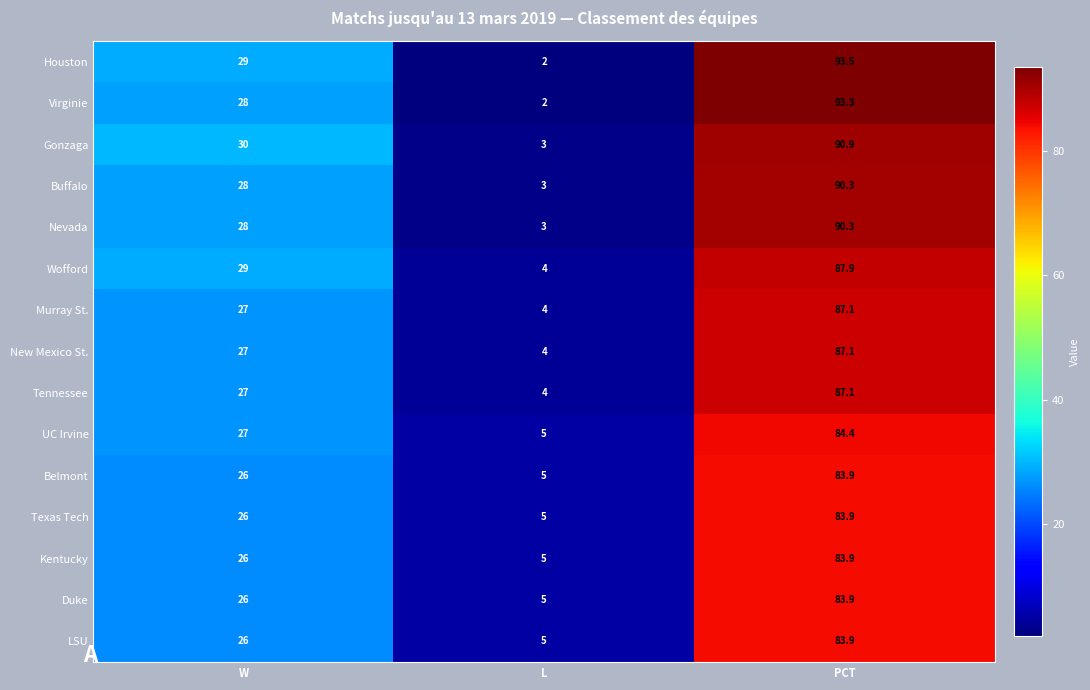

Which series changed the most between L and PCT?

Houston